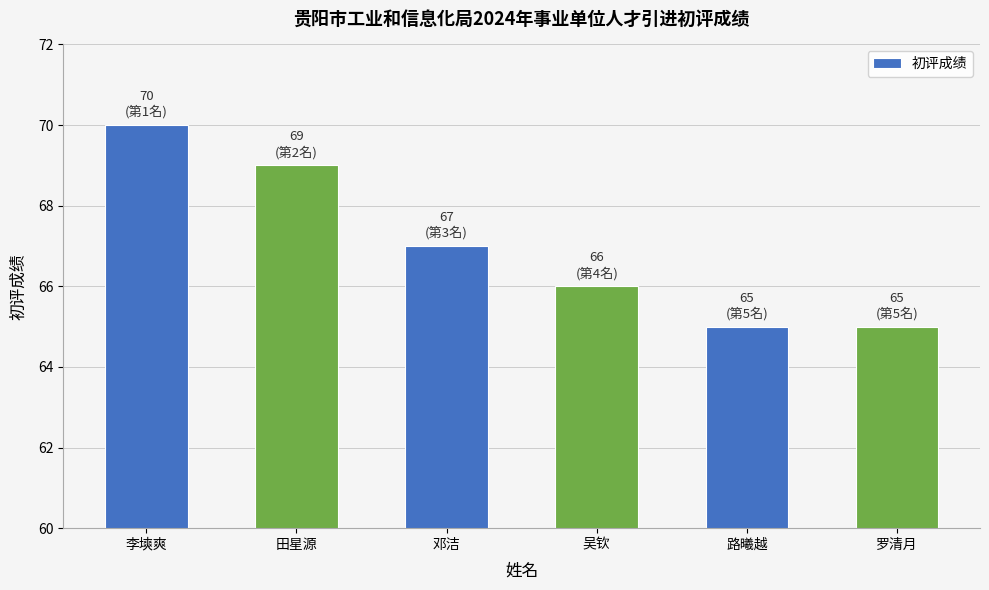

The chart shows a value of 112 at 罗清月. True or false?

False